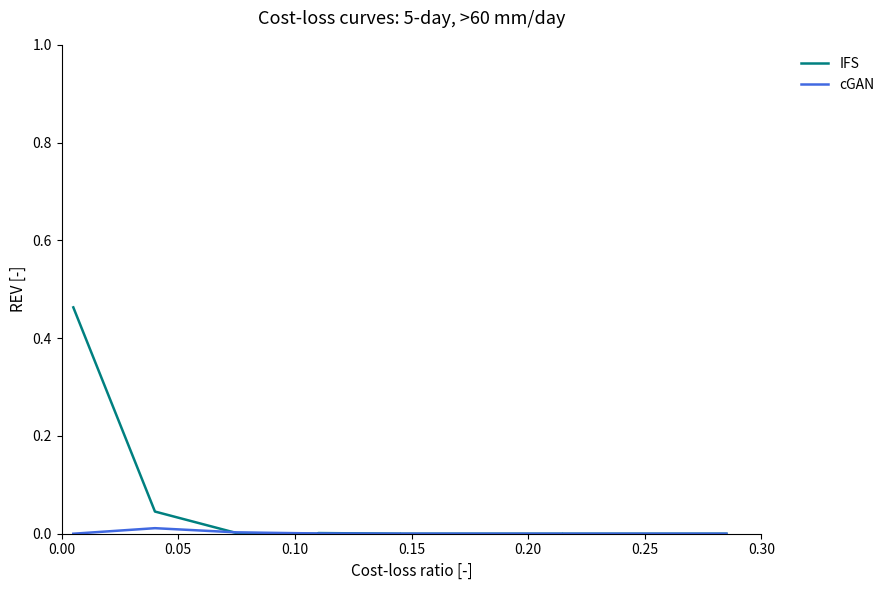

Does the chart display data point markers on the line(s)?

No